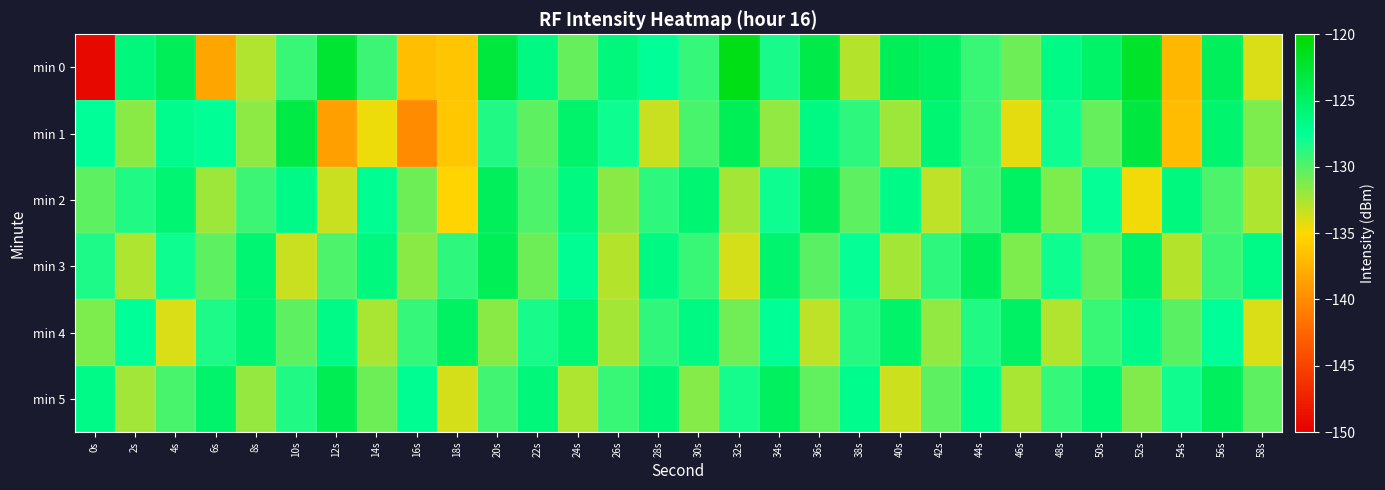

List the series in order of their peak value, highest first.

min 0, min 1, min 5, min 3, min 2, min 4